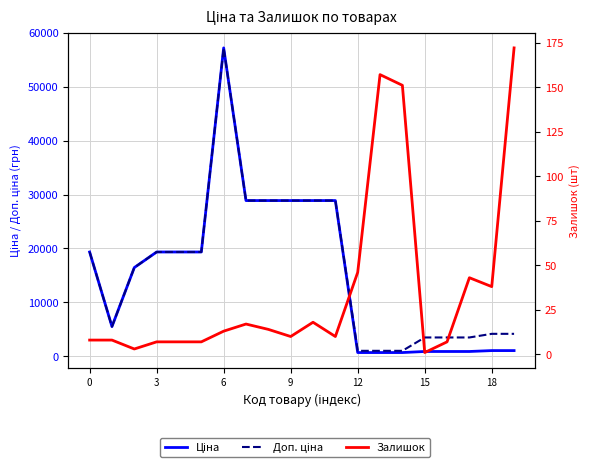

True or false: Доп. ціна has a value of 46520.1 at 11.

False